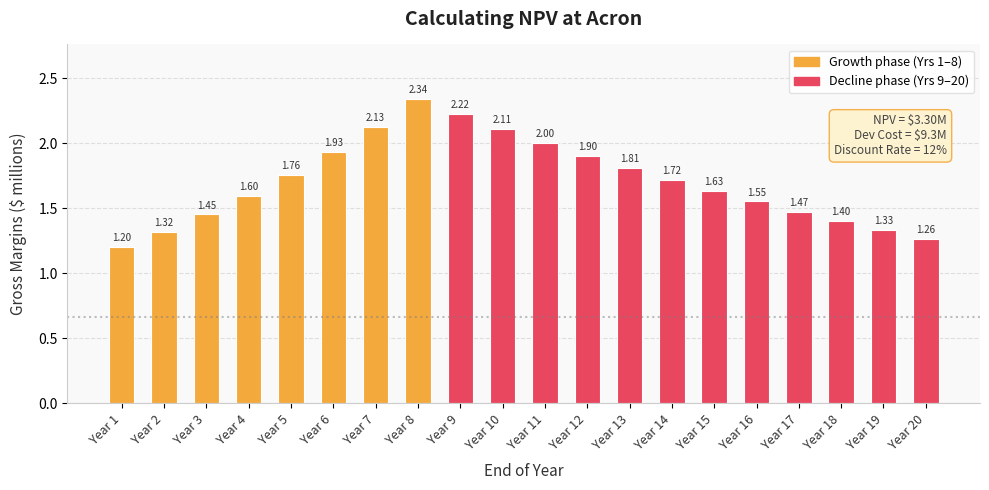

What is the sum of the values at Year 17 and Year 1?

2.7